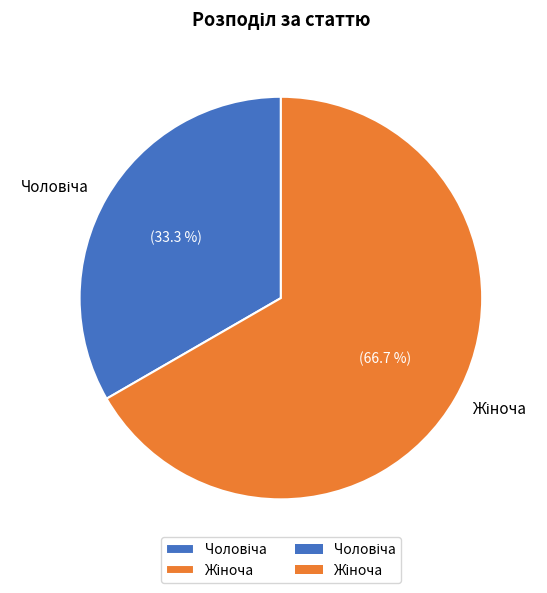

Is there a majority slice in this chart?

Yes